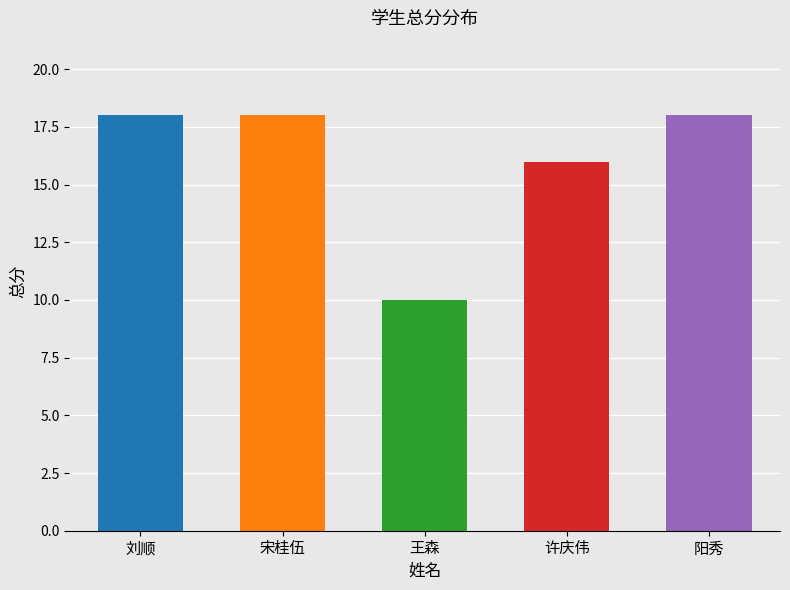

What is the maximum value shown in the chart?

18